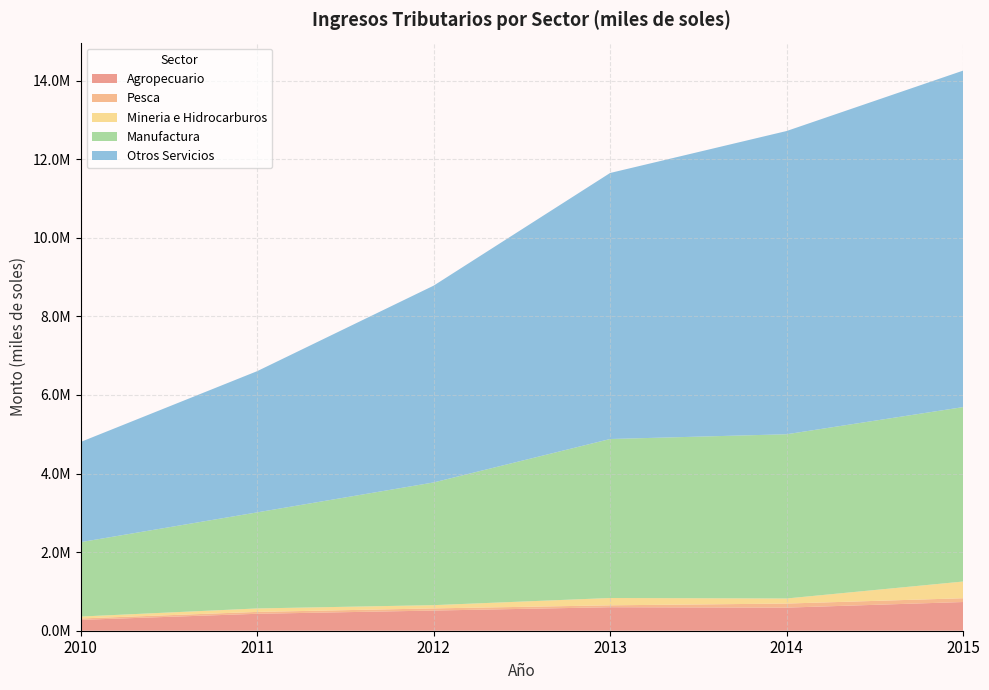

Reading left to right, list all the values displayed in this chart.

Agropecuario: 2010=276285.9	2011=430792.0	2012=513406.0	2013=597821.0	2014=587695.0	2015=730244.0
Pesca: 2010=35719.0	2011=48196.0	2012=54704.0	2013=48953.0	2014=103585.0	2015=96425.0
Mineria e Hidrocarburos: 2010=48630.0	2011=88133.0	2012=82751.0	2013=186023.0	2014=129204.0	2015=425116.0
Manufactura: 2010=1893548.0	2011=2444598.0	2012=3122431.0	2013=4045897.8	2014=4179191.0	2015=4439070.0
Otros Servicios: 2010=2549417.0	2011=3593369.0	2012=5007863.0	2013=6769965.4	2014=7716964.5	2015=8562753.9